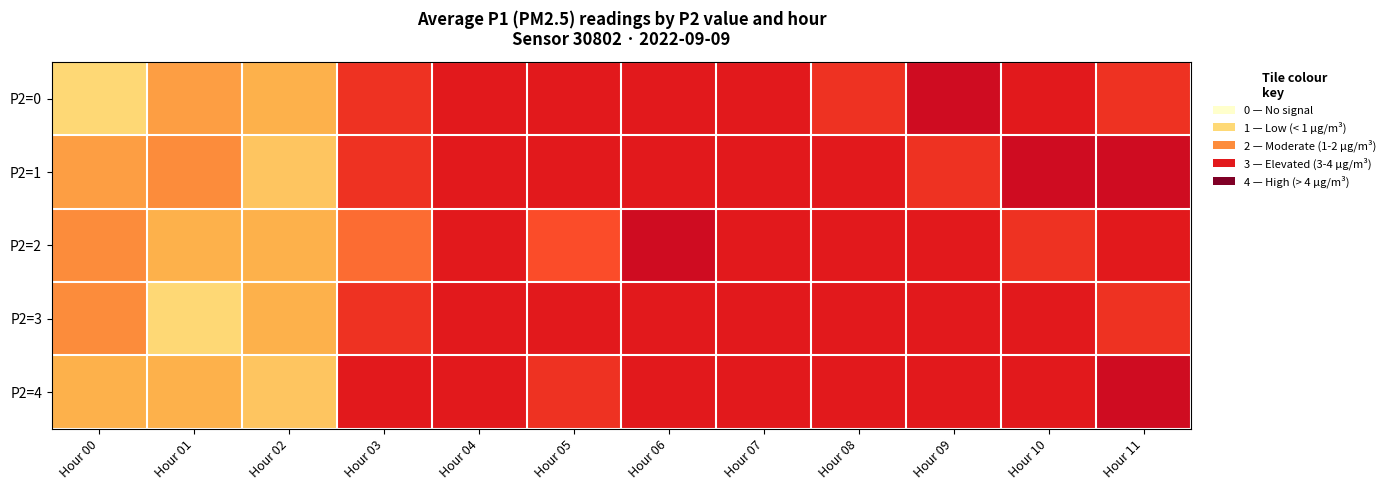

At which category is the sum across all series the highest?

Hour 06